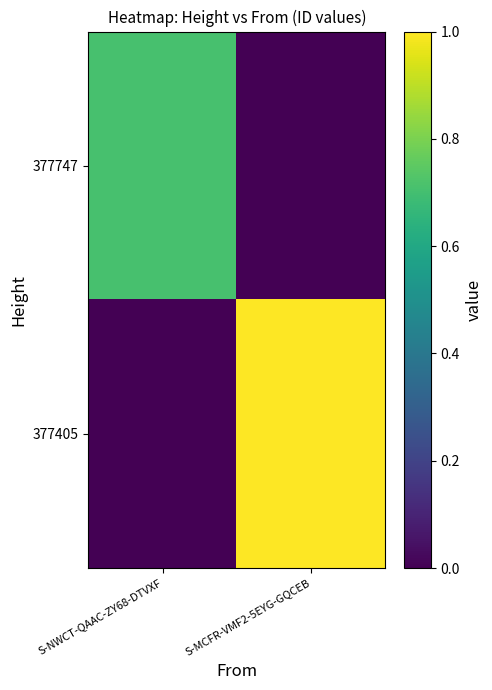

True or false: 377747 has a value of 0.2 at S-NWCT-QAAC-ZY68-DTVXF.

False